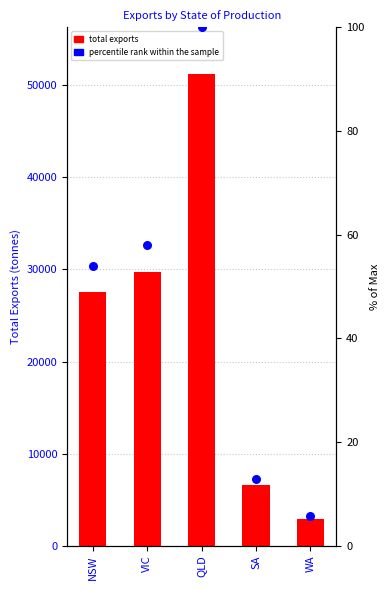

Is the value of total exports at WA greater than the value of percentile rank within the sample at SA?

Yes